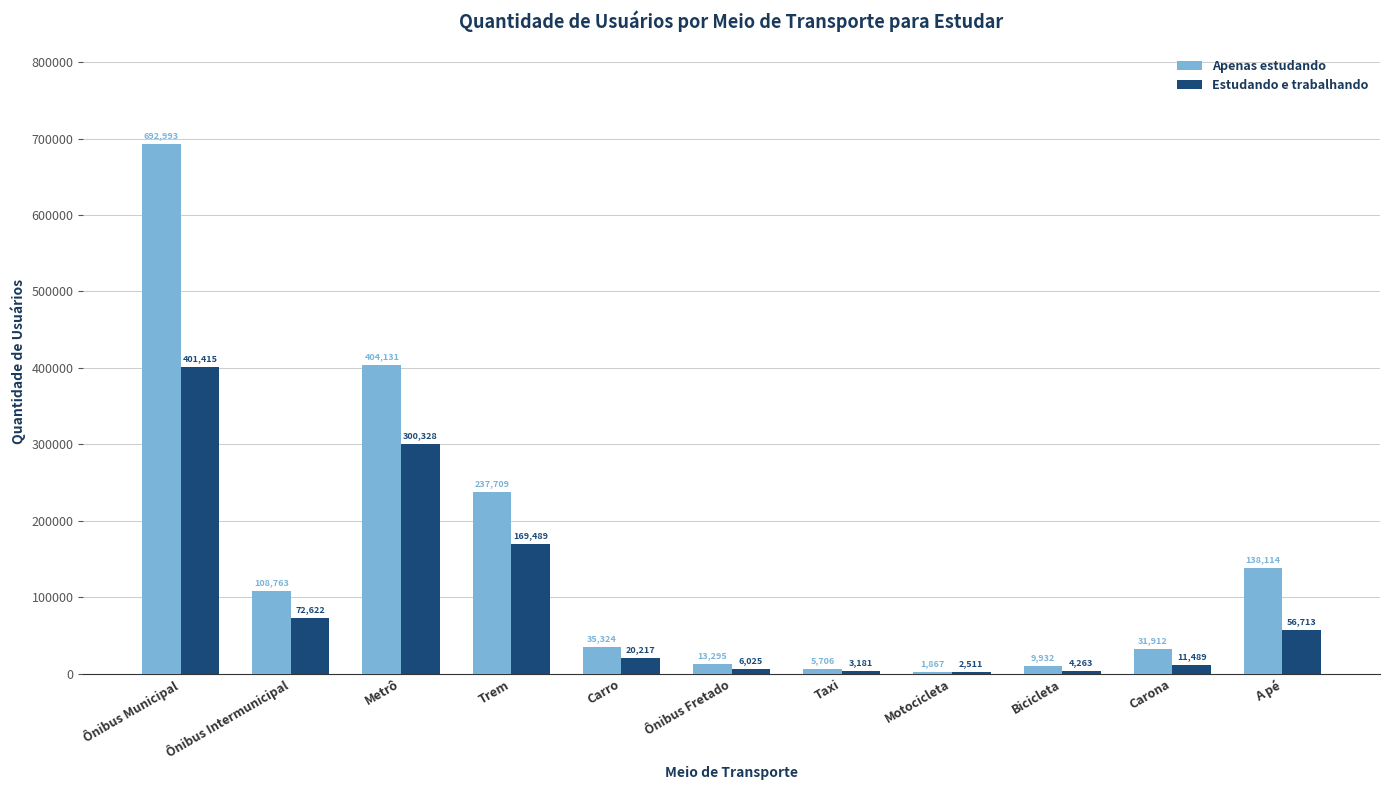

Is the value of Apenas estudando at Carona greater than the value of Estudando e trabalhando at Carro?

Yes